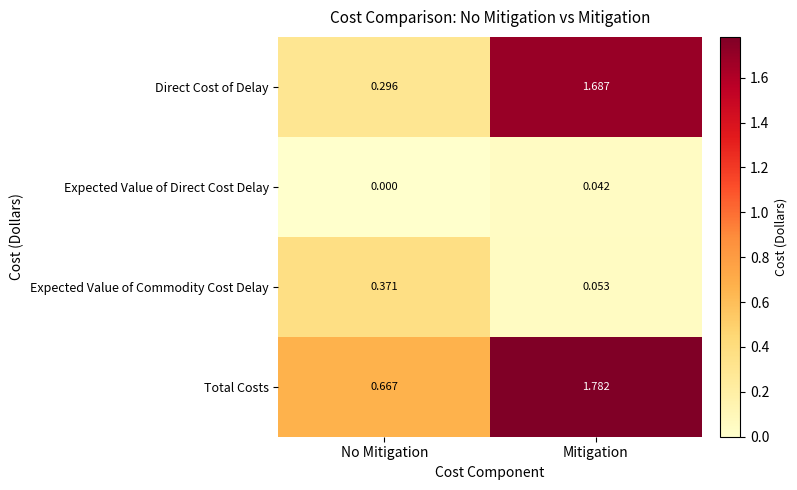

At which label is Direct Cost of Delay closest to 0?

No Mitigation